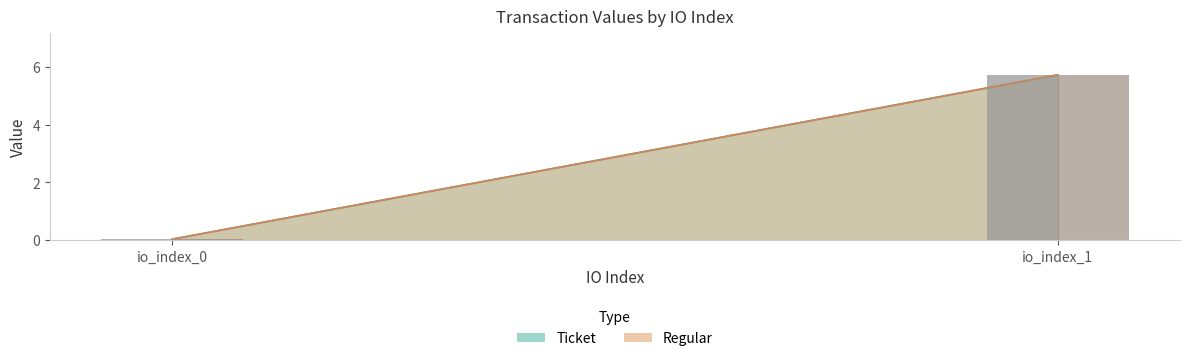

Count the number of categories in the chart.

2